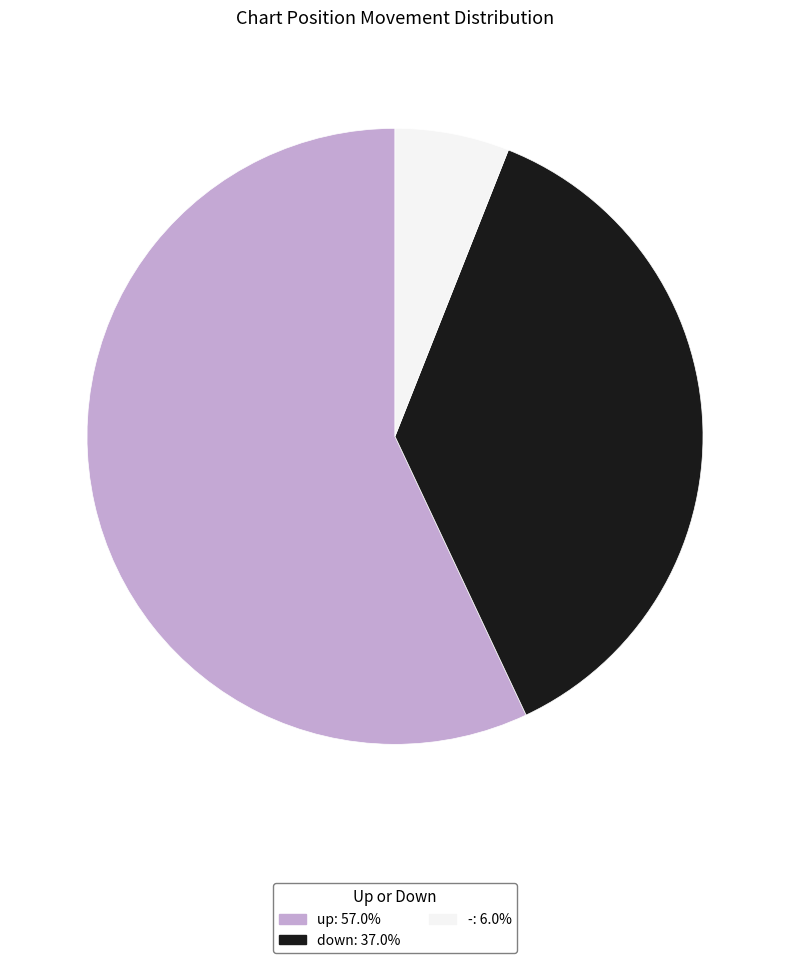

Rank the categories by value from lowest to highest.

-, down, up